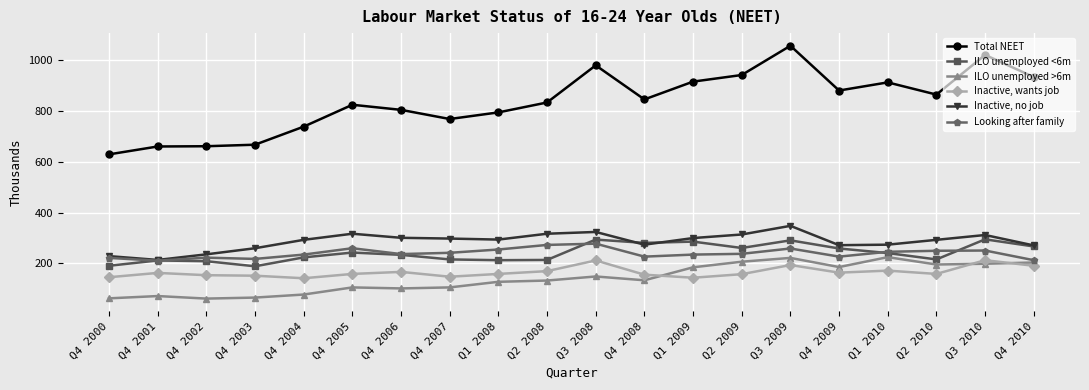

True or false: Inactive, no job has more than 2 points higher than both neighbors.

True